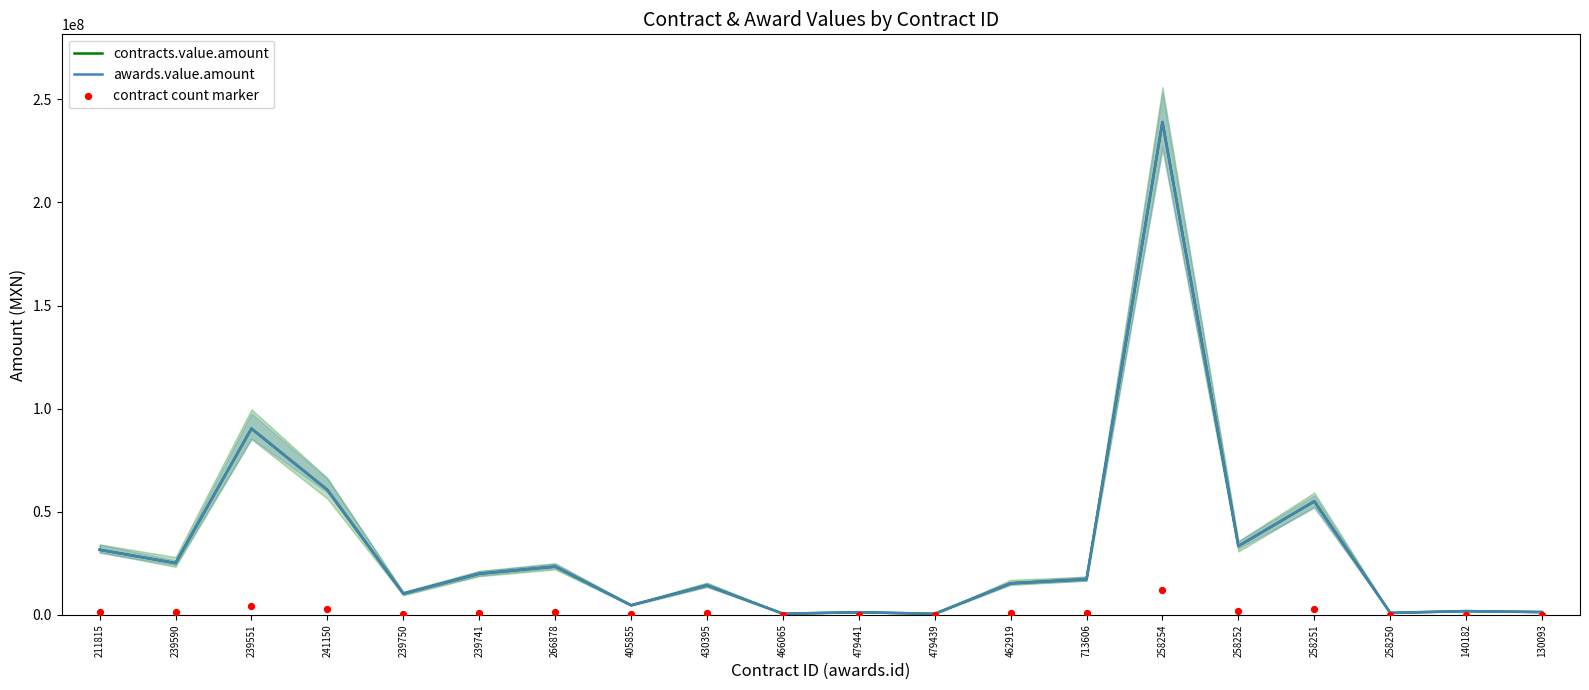

Is the value of contracts.value.amount at 258251 greater than the value of contract count marker at 258254?

Yes